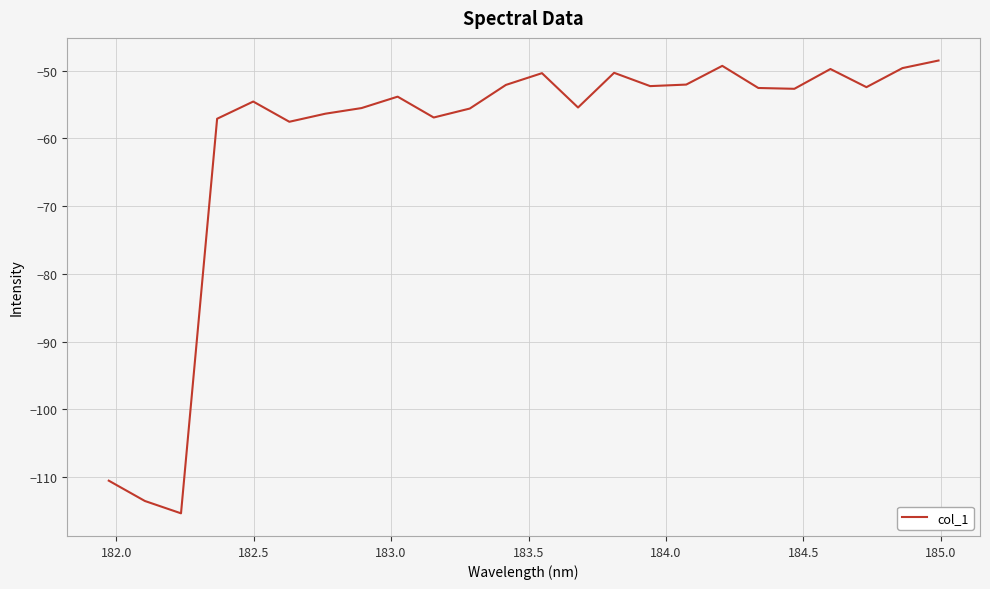

What is the difference between the maximum and minimum values?

66.9